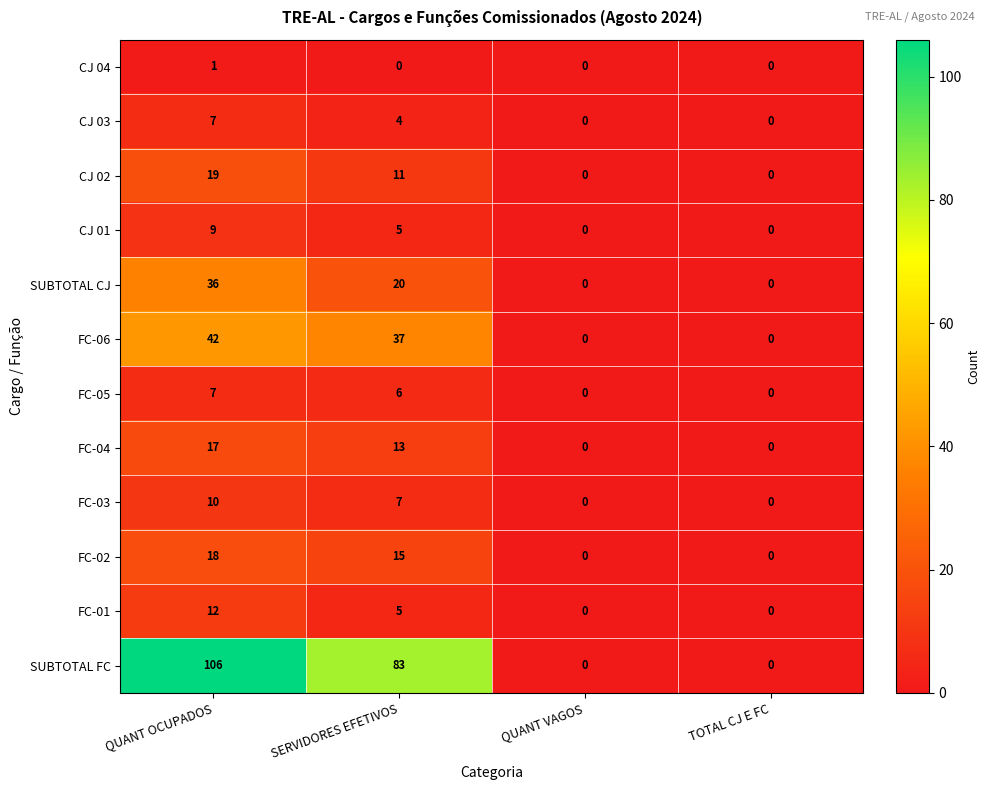

At which category is the sum across all series the highest?

QUANT OCUPADOS